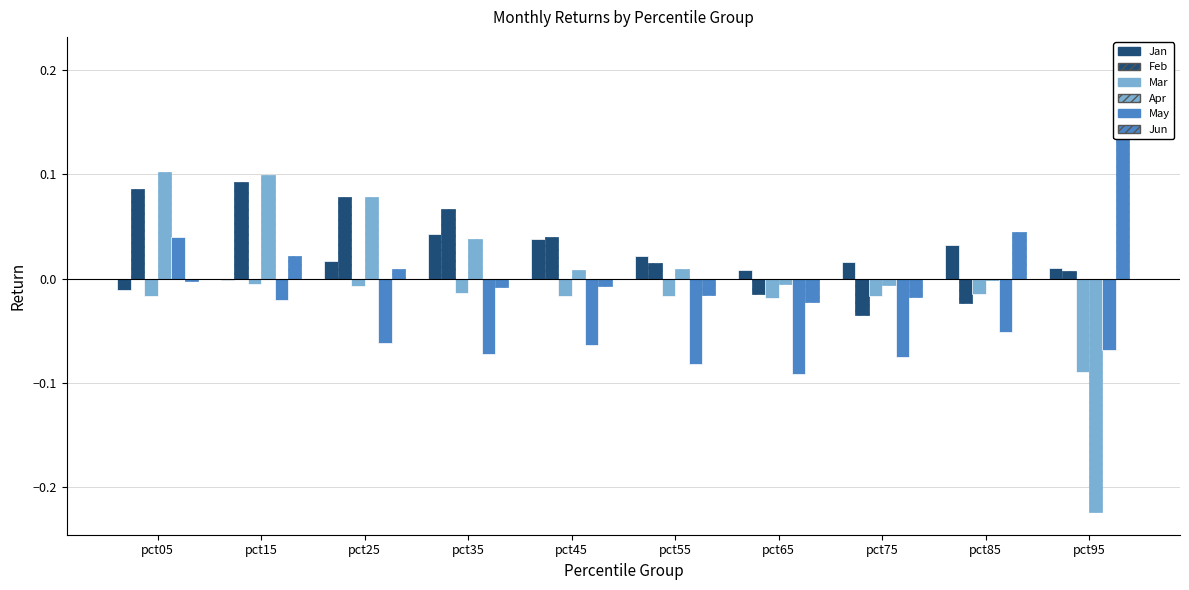

List the series in order of their peak value, highest first.

Jun, Apr, Feb, Jan, May, Mar